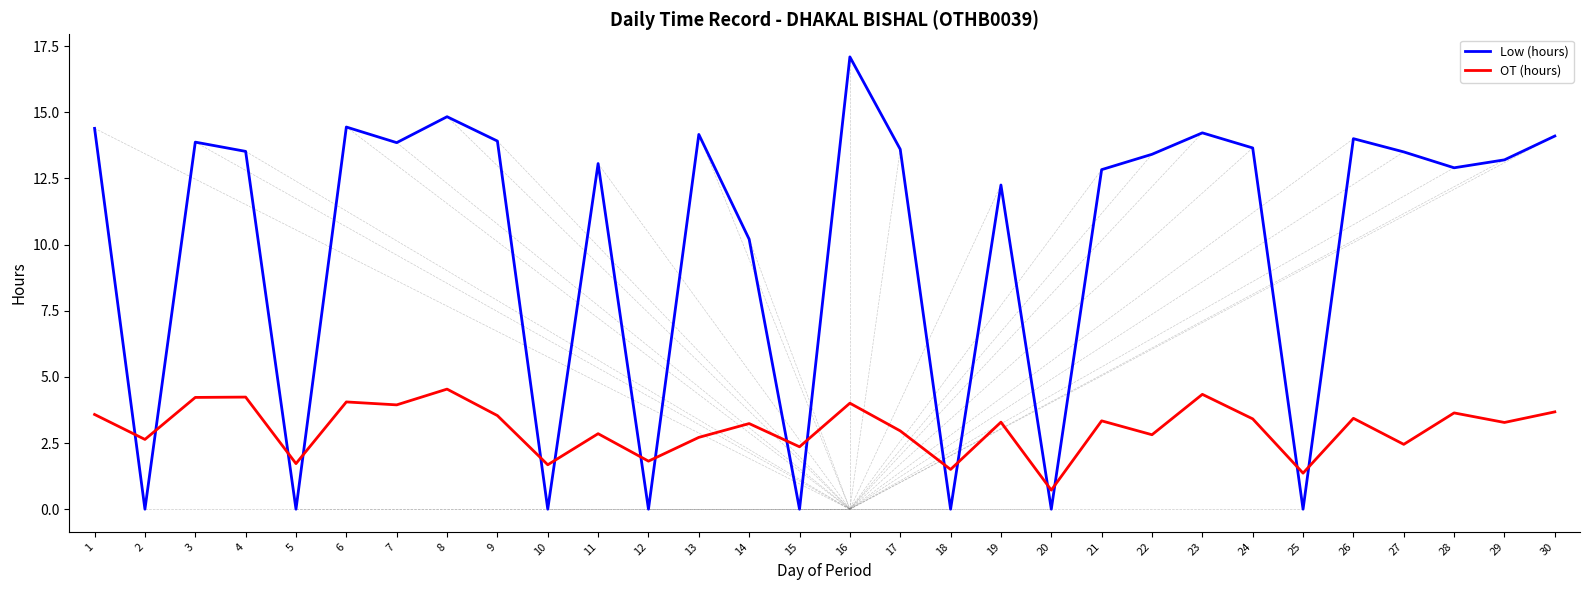

At which category does OT (hours) reach its first local peak?

4